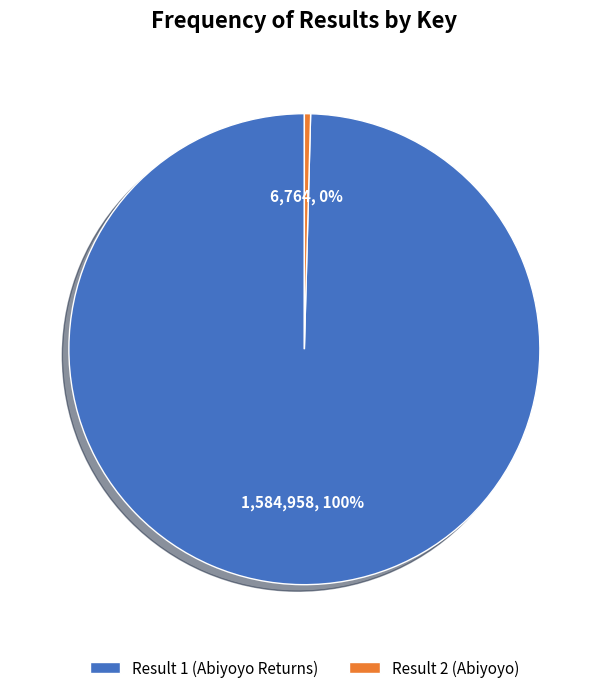

Do Result 1 (Abiyoyo Returns) and Result 2 (Abiyoyo) together represent more than half of the pie?

Yes